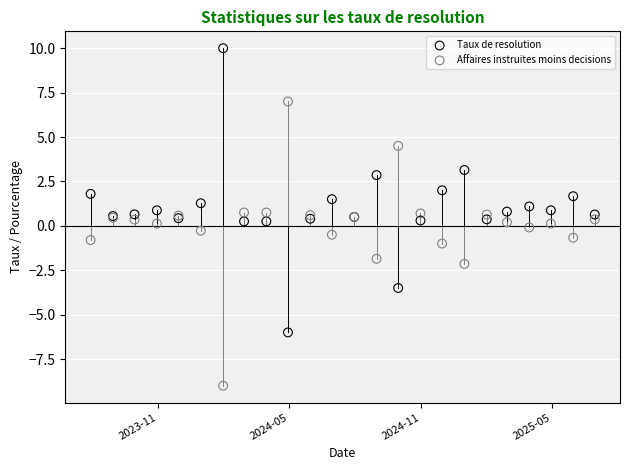

What are all the series names shown in the legend?

Taux de resolution, Affaires instruites moins decisions